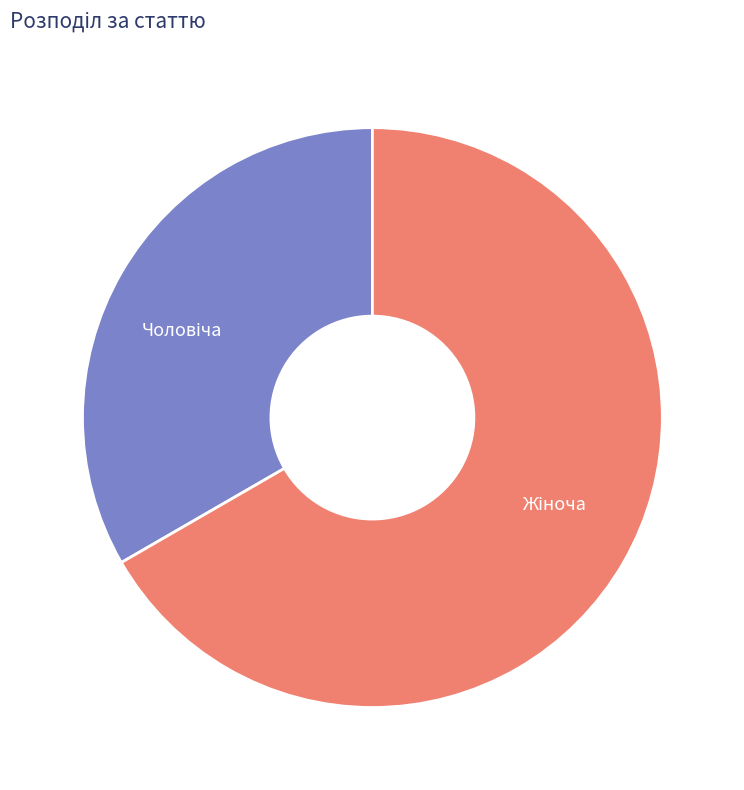

Is there any slice that represents more than half of the pie?

Yes